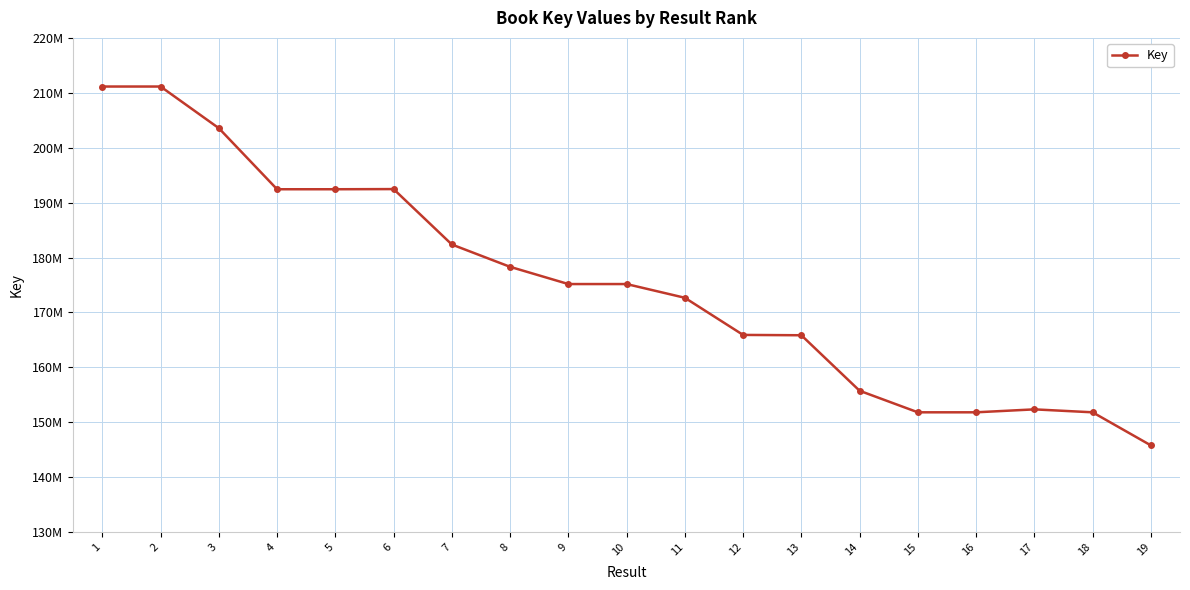

Is it true that the value at 12 is 249239813?

False